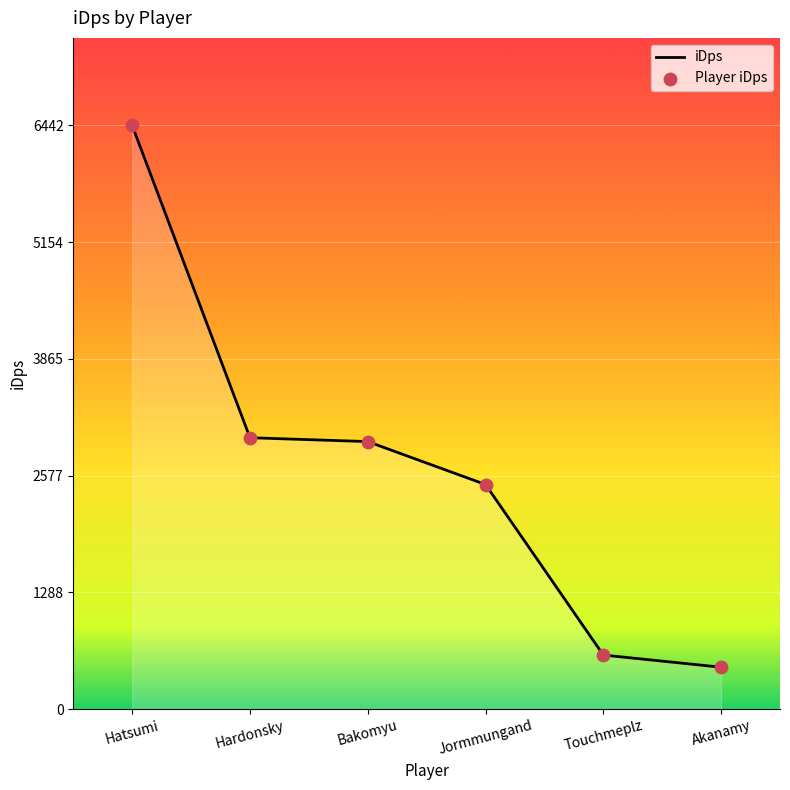

What value does the data have at Hardonsky?

2995.9